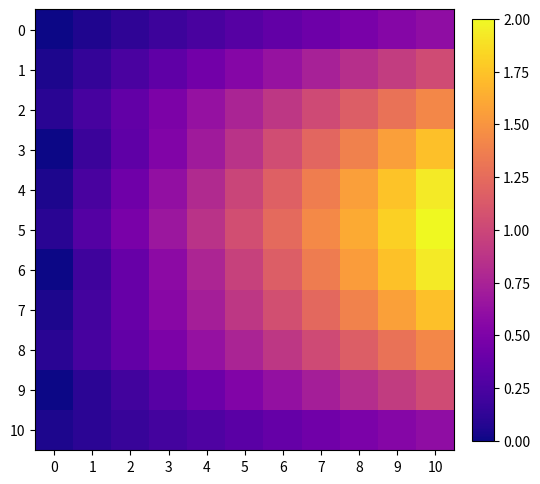

Between 6 and 10, which series saw the biggest shift?

6